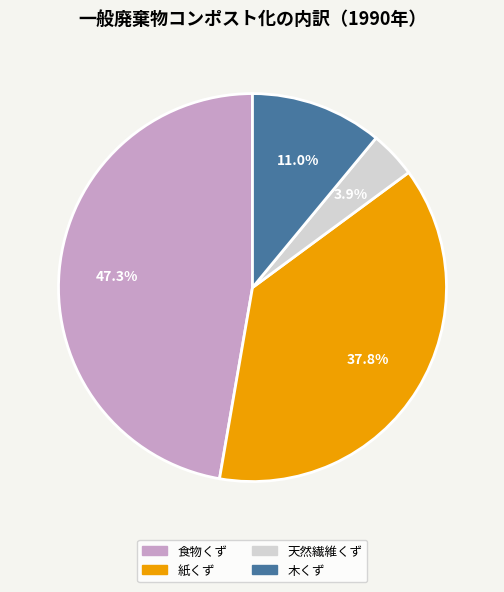

Which category has the biggest portion of the pie?

食物くず